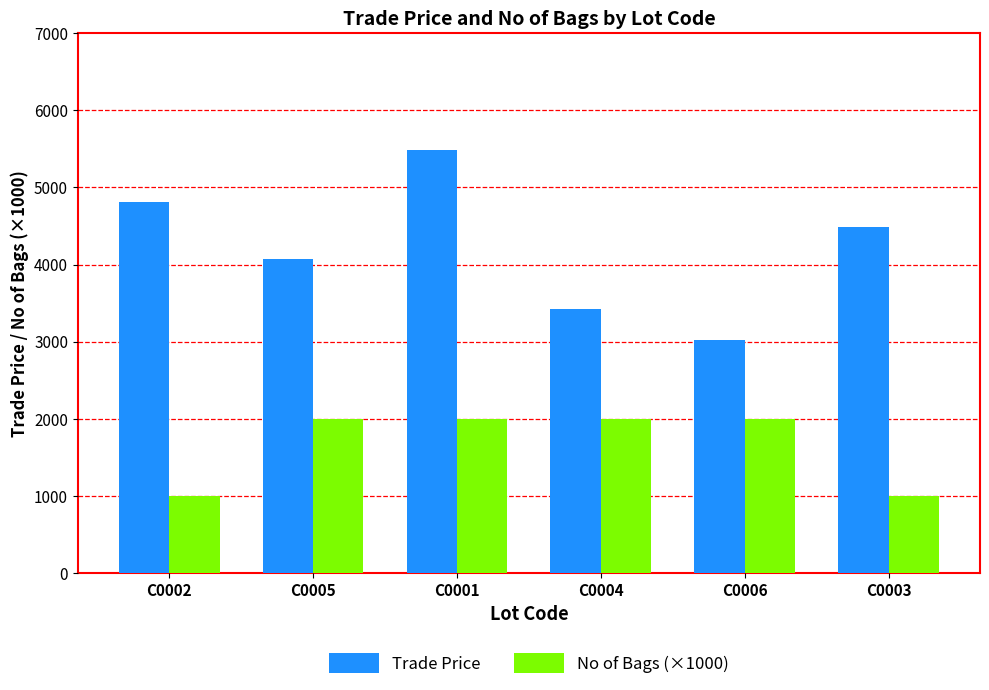

Which label corresponds to the largest value in the chart?

C0001